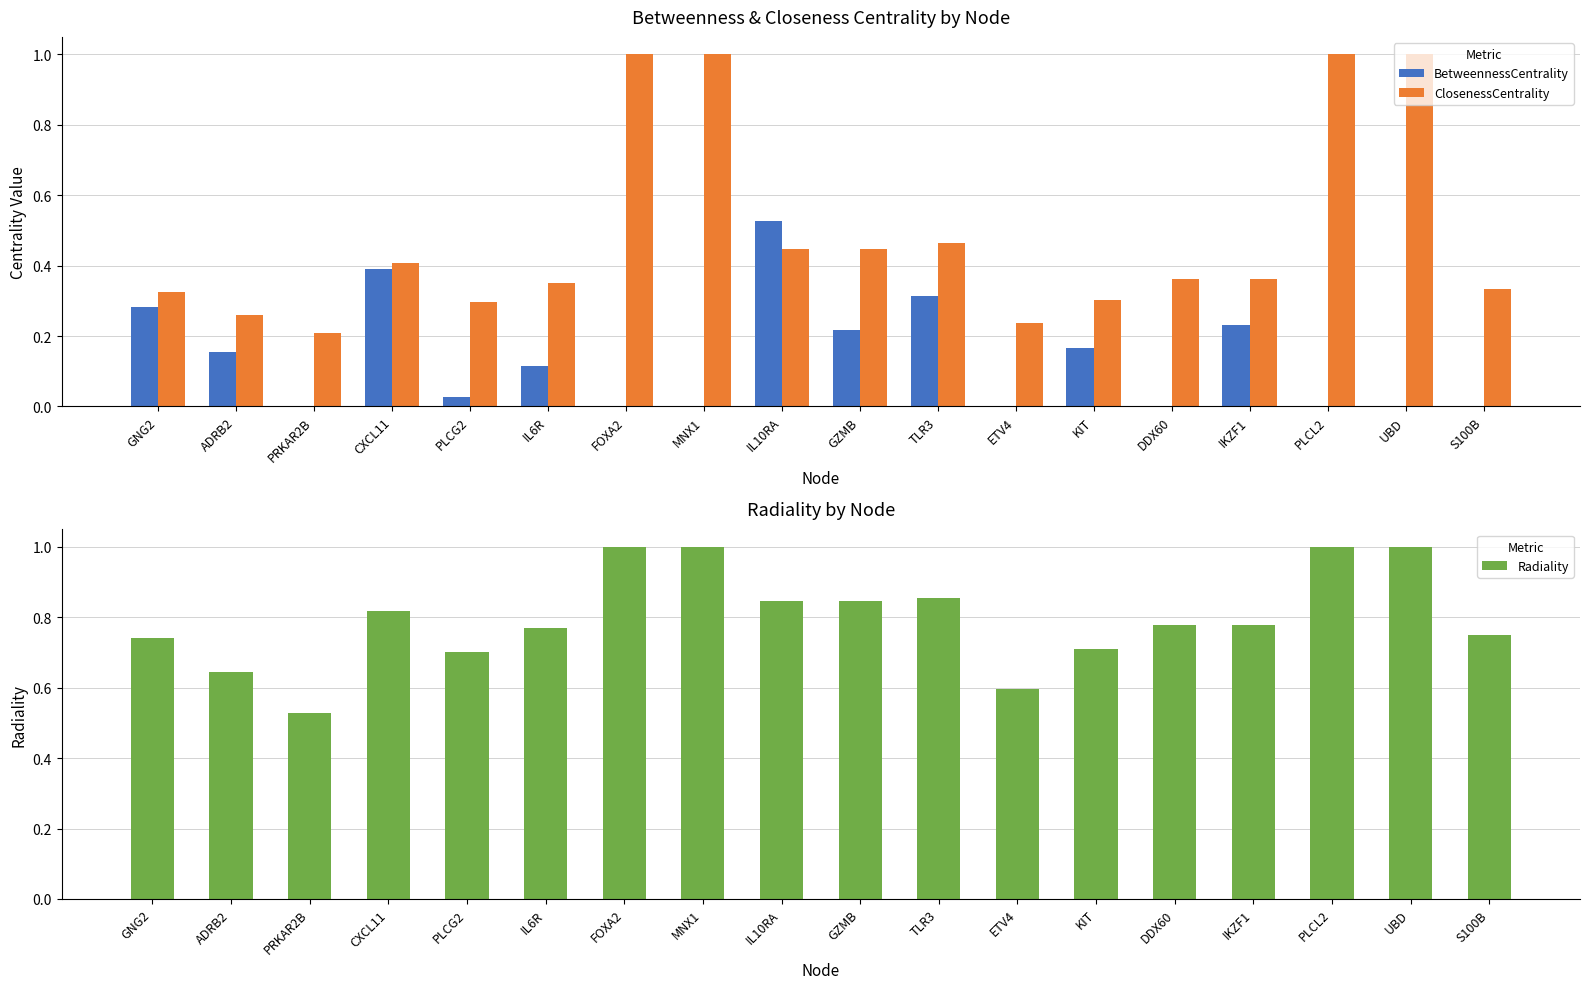

What is the minimum value for Radiality?

0.5